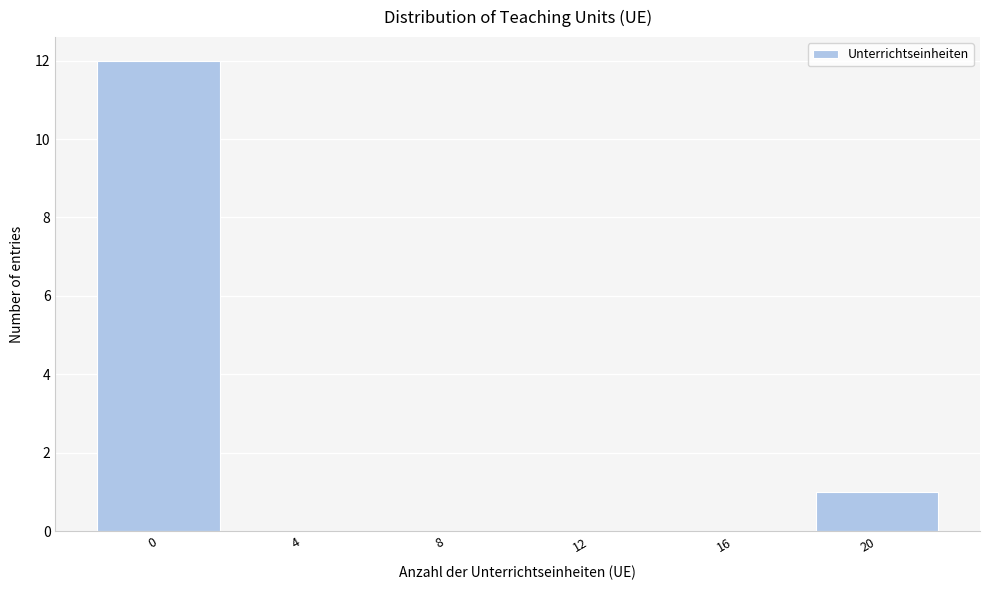

Reading left to right, extract all data points from this chart.

0=12	4=0	8=0	12=0	16=0	20=1